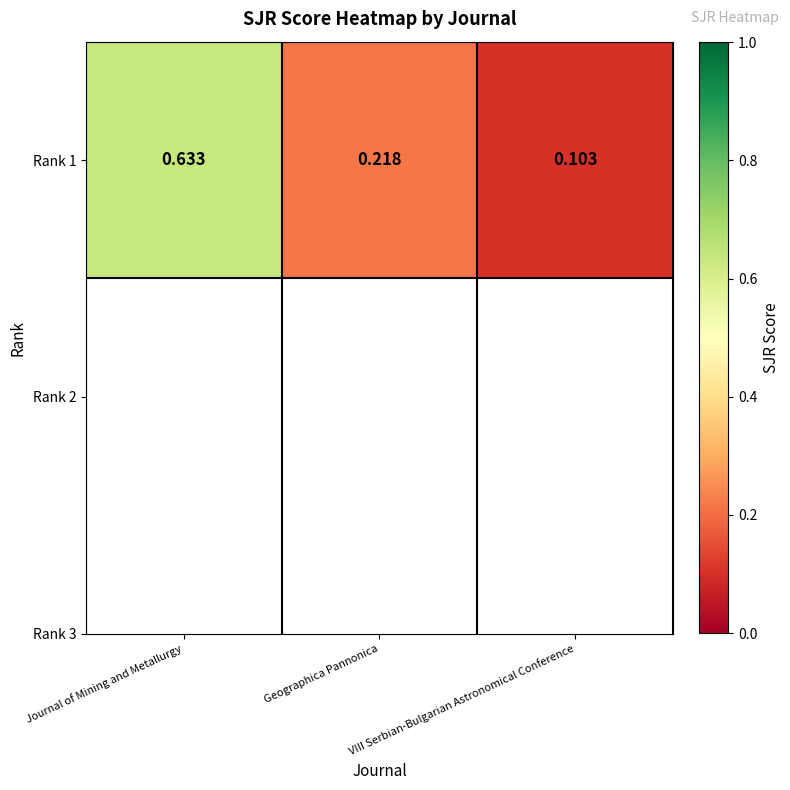

Reading left to right, what are all the values shown in this chart?

0.6	0.2	0.1